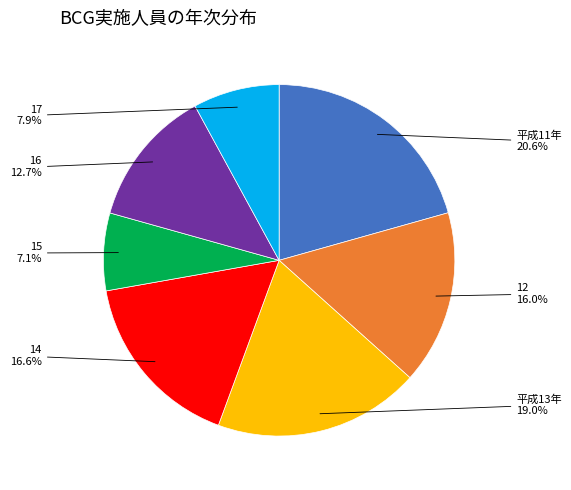

Between 16 and 15, which is larger?

16